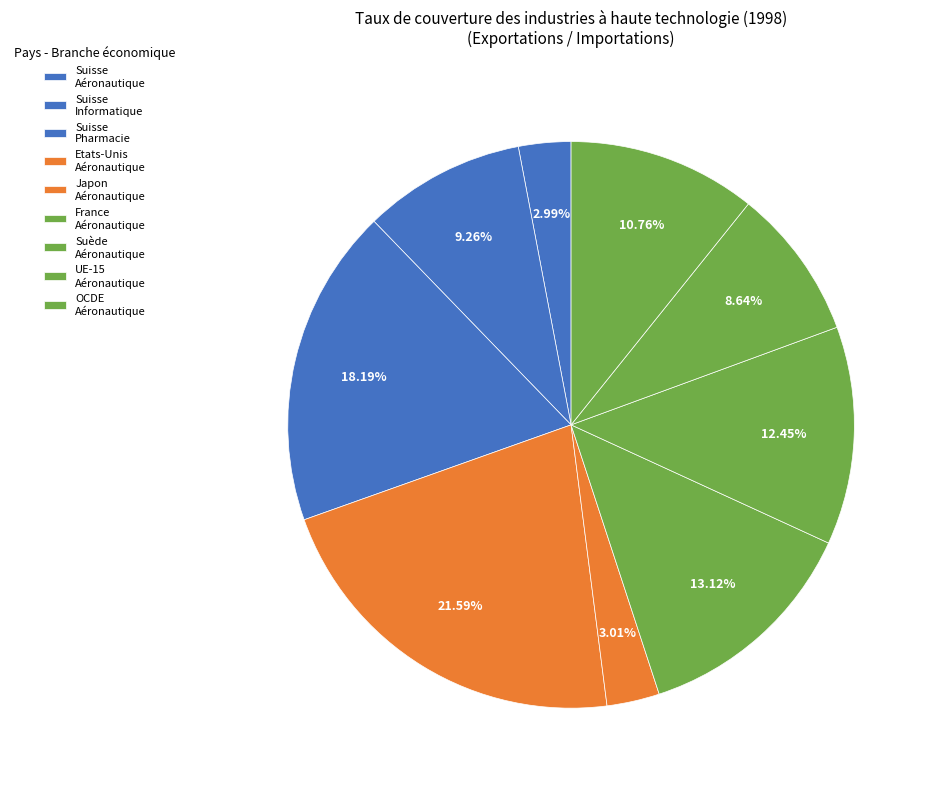

How many segments does this pie chart have?

9